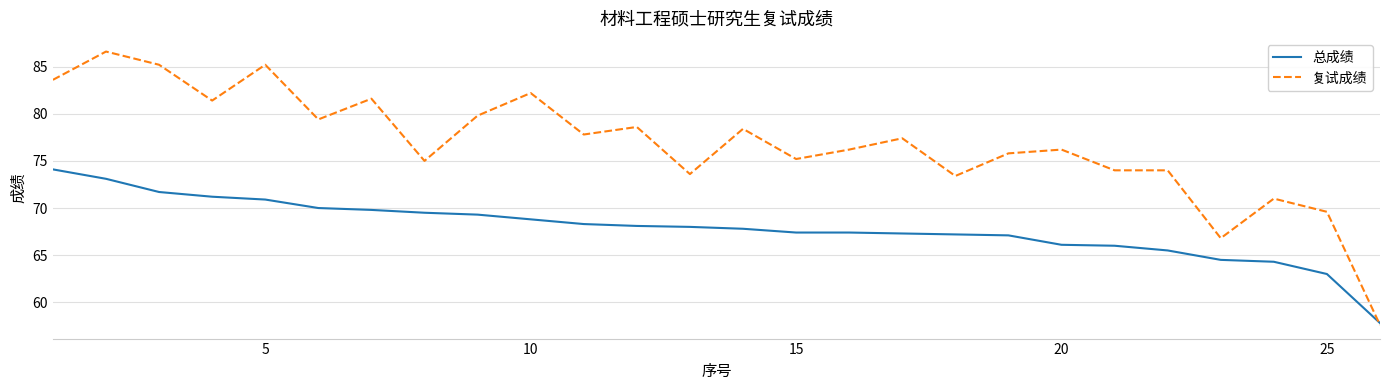

Rank the series by their maximum value, from highest to lowest.

复试成绩, 总成绩